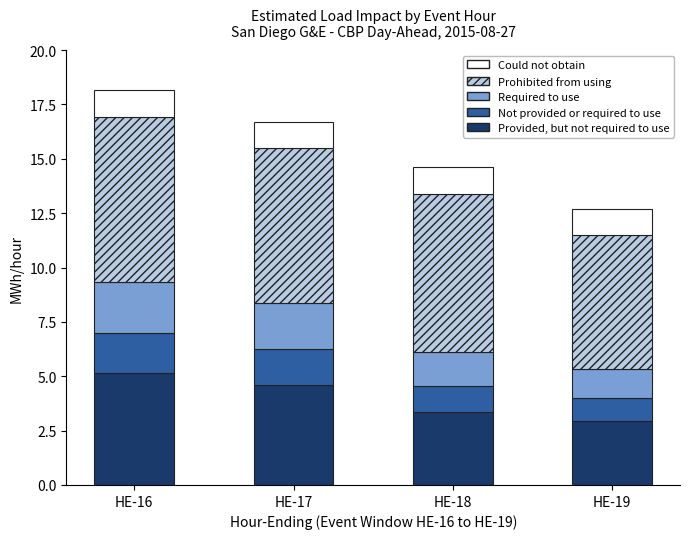

What is the minimum value for Provided, but not required to use?

2.9